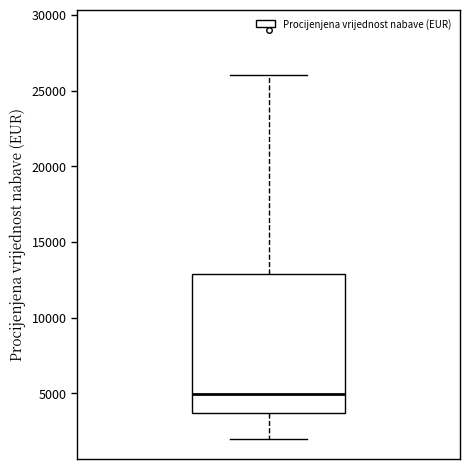

Where is the lower edge of the box on the y-axis? The values are not printed on the chart, so give them approximately, as read against the axis.

3500